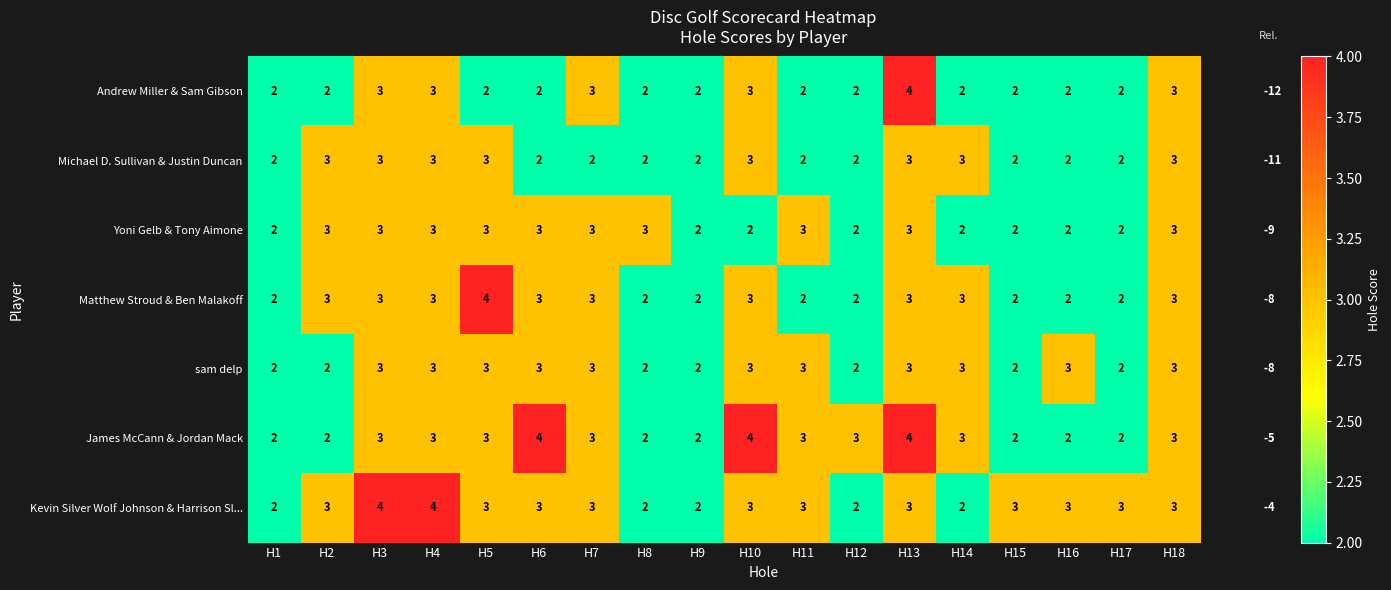

The Kevin Silver Wolf Johnson & Harrison Sl... series shows 2 at H8. True or false?

True